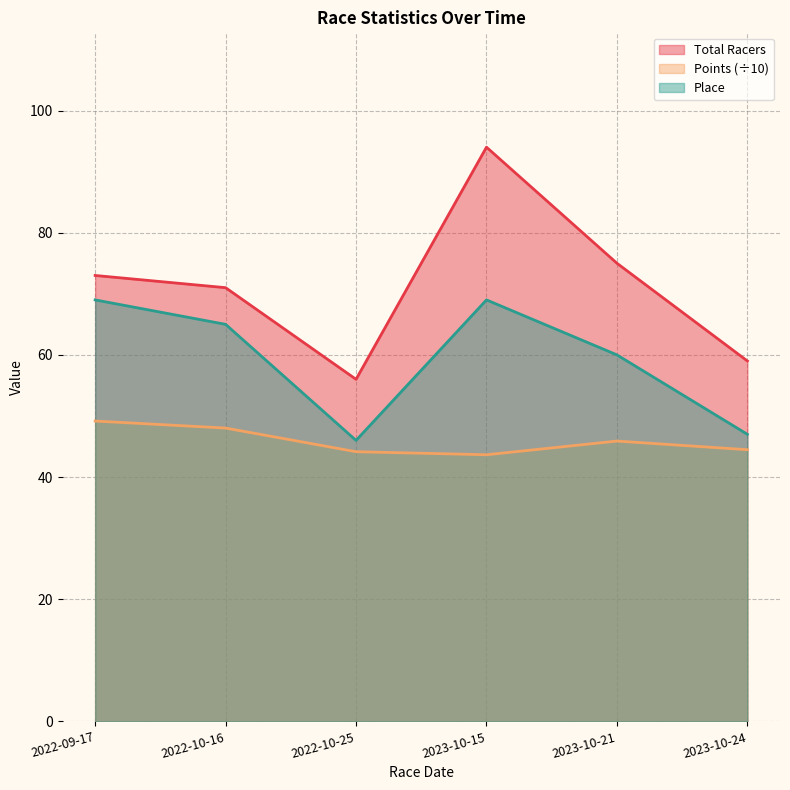

Count the number of categories in the chart.

6